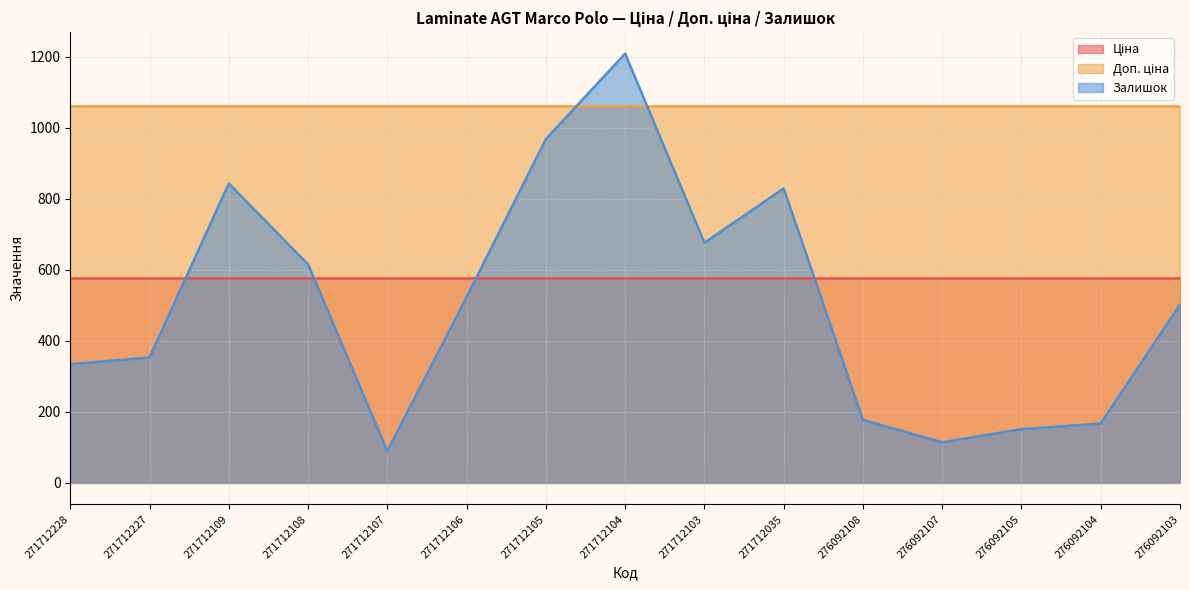

Rank the series at 276092107 from highest to lowest value.

Доп. ціна, Ціна, Залишок